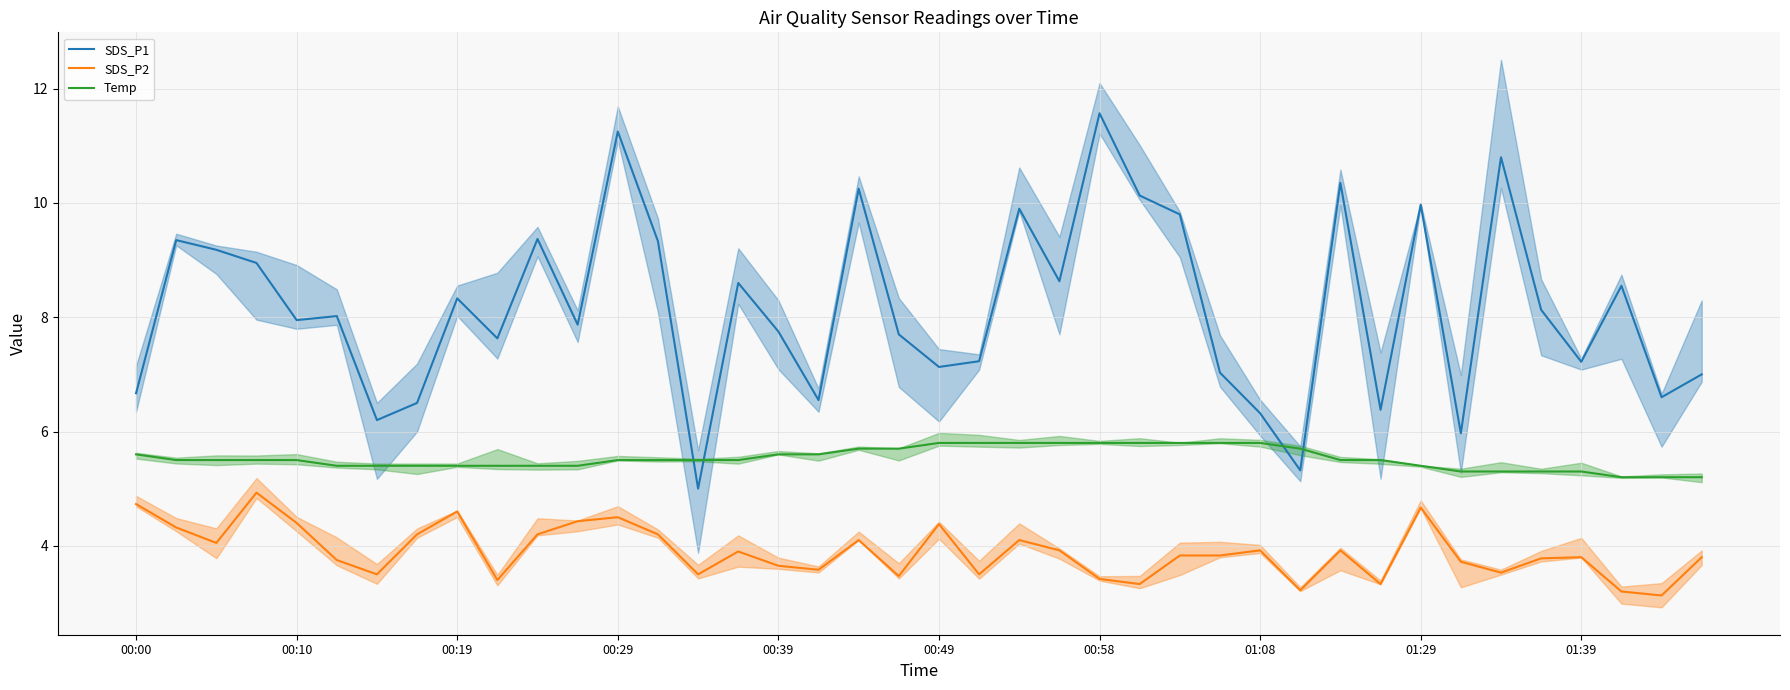

What is the average value of the SDS_P2 series?

3.9